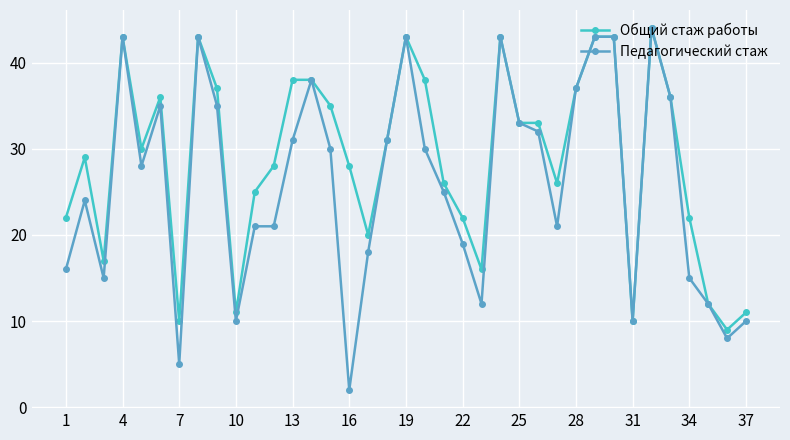

True or false: Педагогический стаж has more than 0 points higher than both neighbors.

True